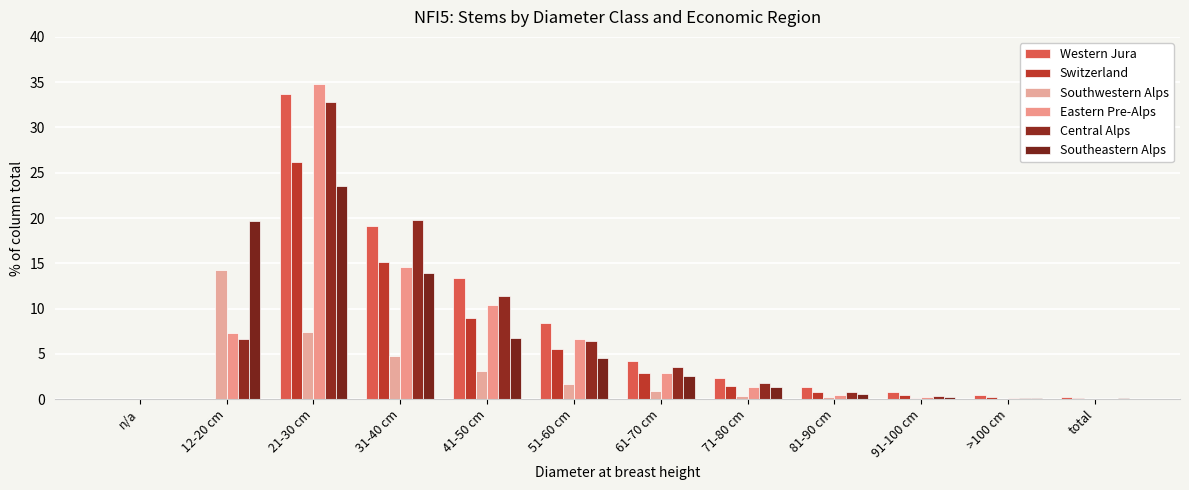

Reading left to right, what are all the values shown in this chart?

Western Jura: n/a=0.0	12-20 cm=0.0	21-30 cm=33.7	31-40 cm=19.1	41-50 cm=13.4	51-60 cm=8.4	61-70 cm=4.2	71-80 cm=2.3	81-90 cm=1.4	91-100 cm=0.8	>100 cm=0.5	total=0.2
Switzerland: n/a=0.0	12-20 cm=0.0	21-30 cm=26.2	31-40 cm=15.1	41-50 cm=9.0	51-60 cm=5.5	61-70 cm=2.9	71-80 cm=1.5	81-90 cm=0.8	91-100 cm=0.5	>100 cm=0.2	total=0.1
Southwestern Alps: n/a=0.0	12-20 cm=14.3	21-30 cm=7.4	31-40 cm=4.8	41-50 cm=3.1	51-60 cm=1.7	61-70 cm=0.9	71-80 cm=0.4	81-90 cm=0.2	91-100 cm=0.1	>100 cm=0.0	total=0.0
Eastern Pre-Alps: n/a=0.0	12-20 cm=7.3	21-30 cm=34.8	31-40 cm=14.6	41-50 cm=10.4	51-60 cm=6.6	61-70 cm=2.9	71-80 cm=1.4	81-90 cm=0.5	91-100 cm=0.2	>100 cm=0.1	total=0.0
Central Alps: n/a=0.0	12-20 cm=6.7	21-30 cm=32.8	31-40 cm=19.8	41-50 cm=11.4	51-60 cm=6.4	61-70 cm=3.6	71-80 cm=1.8	81-90 cm=0.8	91-100 cm=0.3	>100 cm=0.1	total=0.0
Southeastern Alps: n/a=0.0	12-20 cm=19.7	21-30 cm=23.5	31-40 cm=13.9	41-50 cm=6.8	51-60 cm=4.5	61-70 cm=2.6	71-80 cm=1.4	81-90 cm=0.6	91-100 cm=0.2	>100 cm=0.1	total=0.1